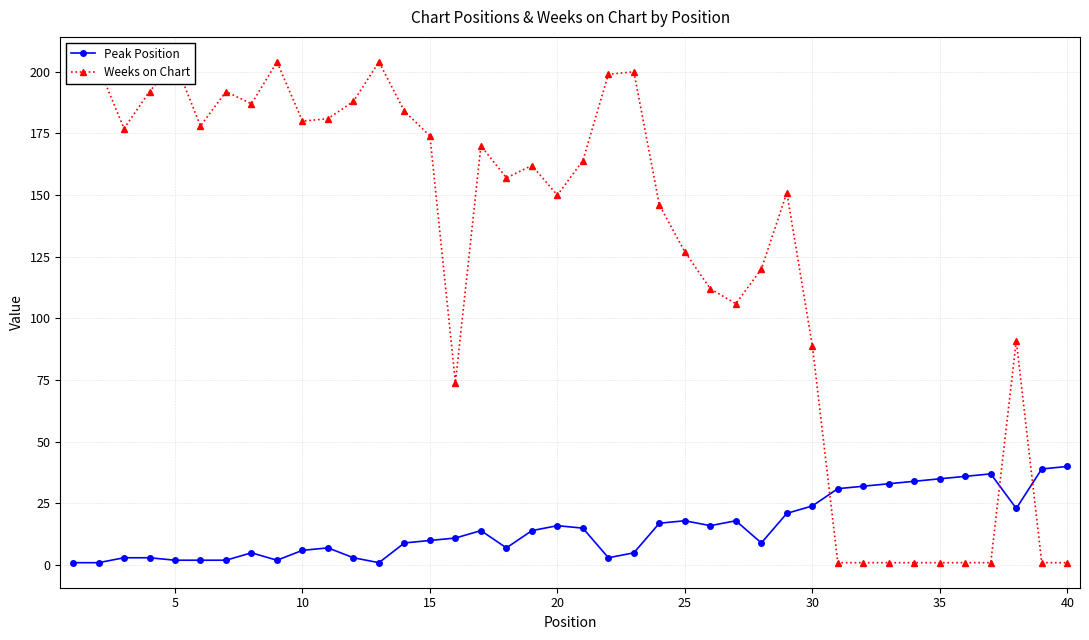

What are all the series names shown in the legend?

Peak Position, Weeks on Chart